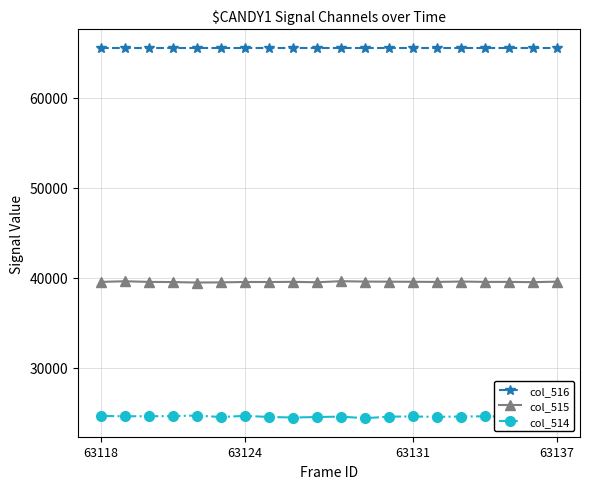

At how many categories does at least one series exceed 35140?

20